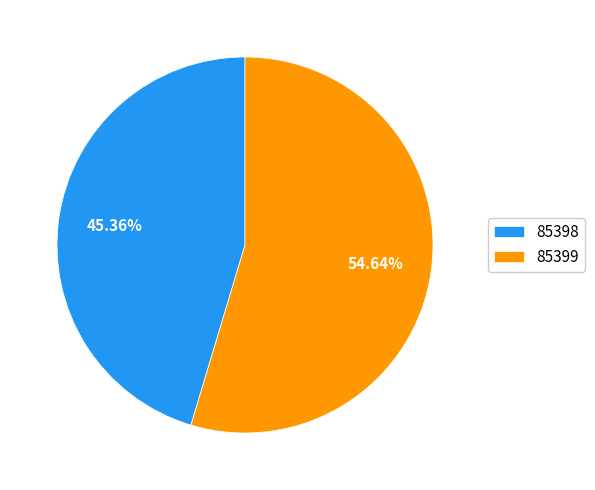

The 85398 slice represents 32% of the pie. True or false?

False